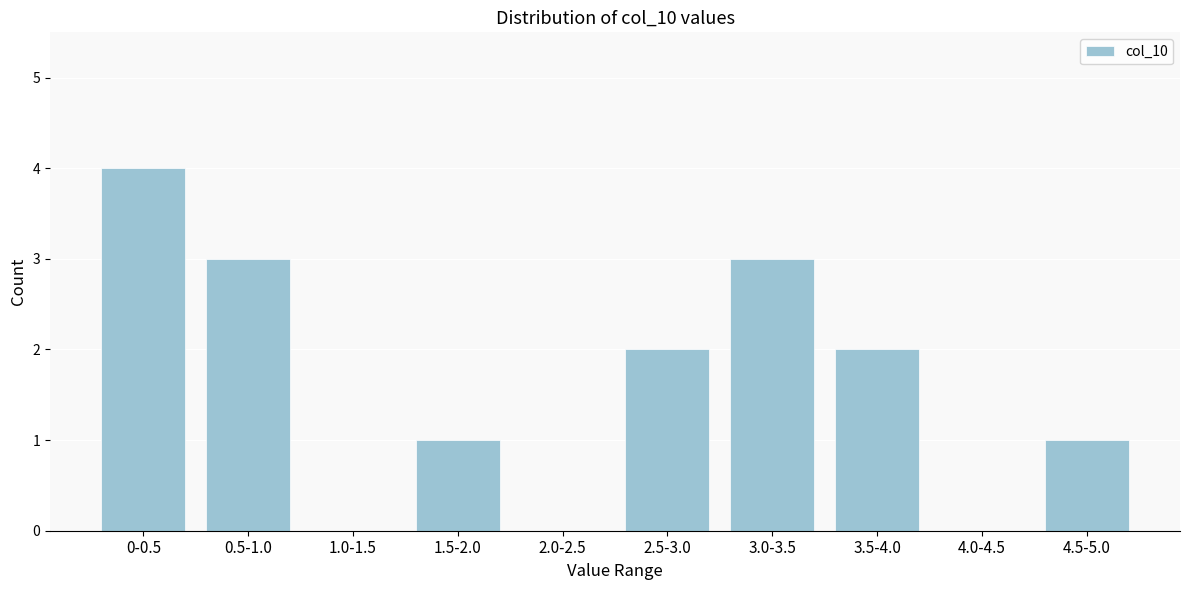

Reading left to right, what are all the values shown in this chart?

0-0.5=4	0.5-1.0=3	1.0-1.5=0	1.5-2.0=1	2.0-2.5=0	2.5-3.0=2	3.0-3.5=3	3.5-4.0=2	4.0-4.5=0	4.5-5.0=1